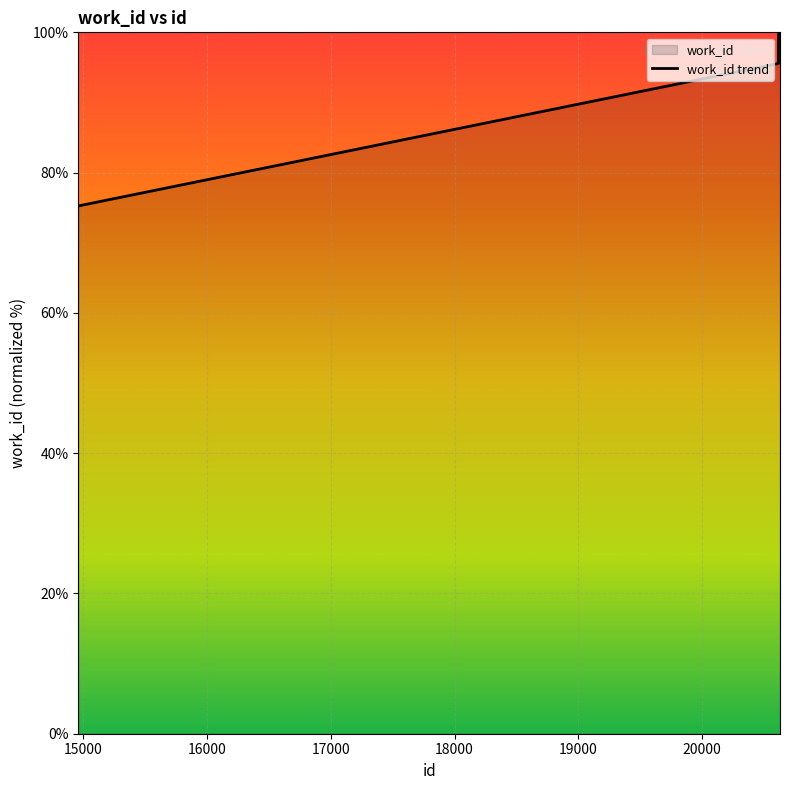

What is the minimum value shown in the chart?

75.2